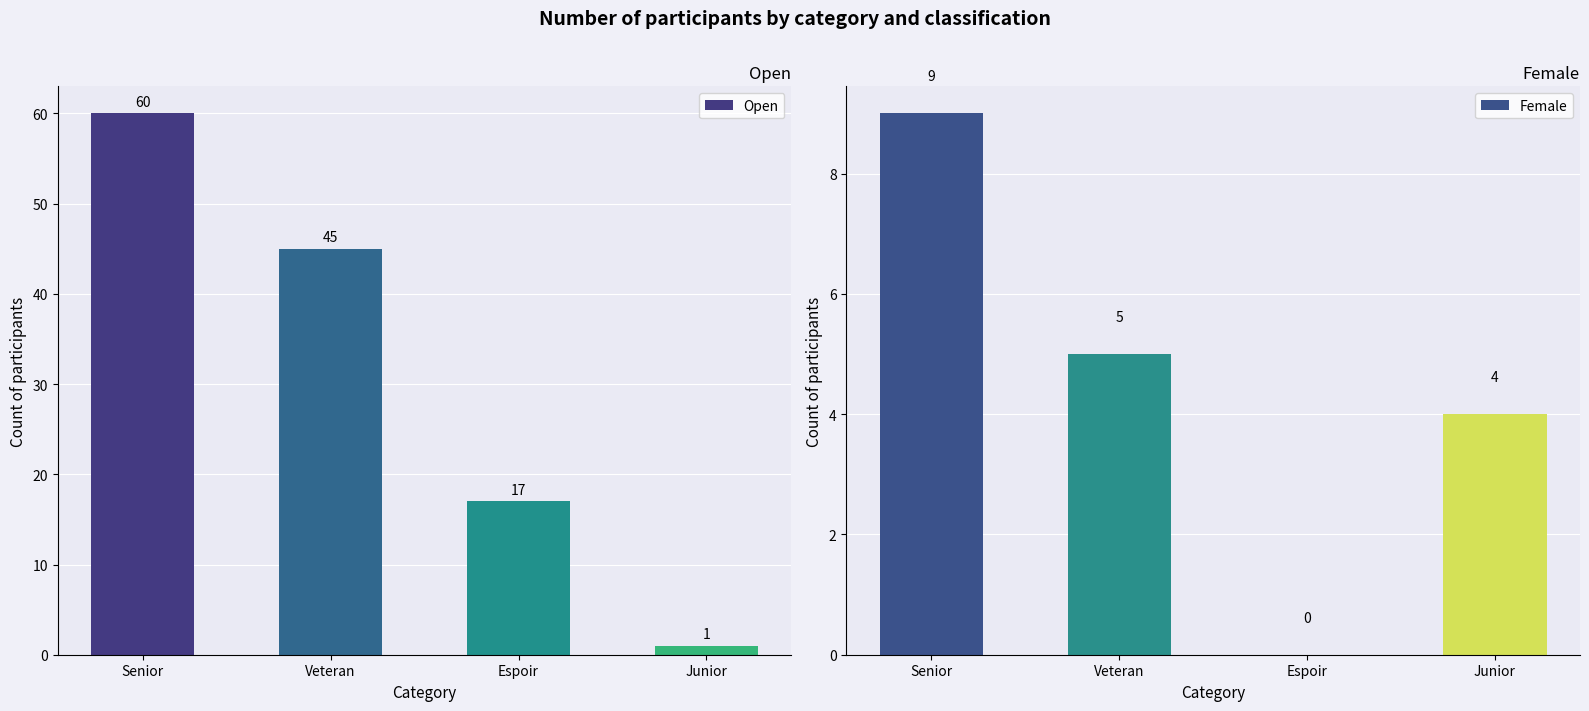

List the labels in order of Female value, largest first.

Senior, Veteran, Junior, Espoir